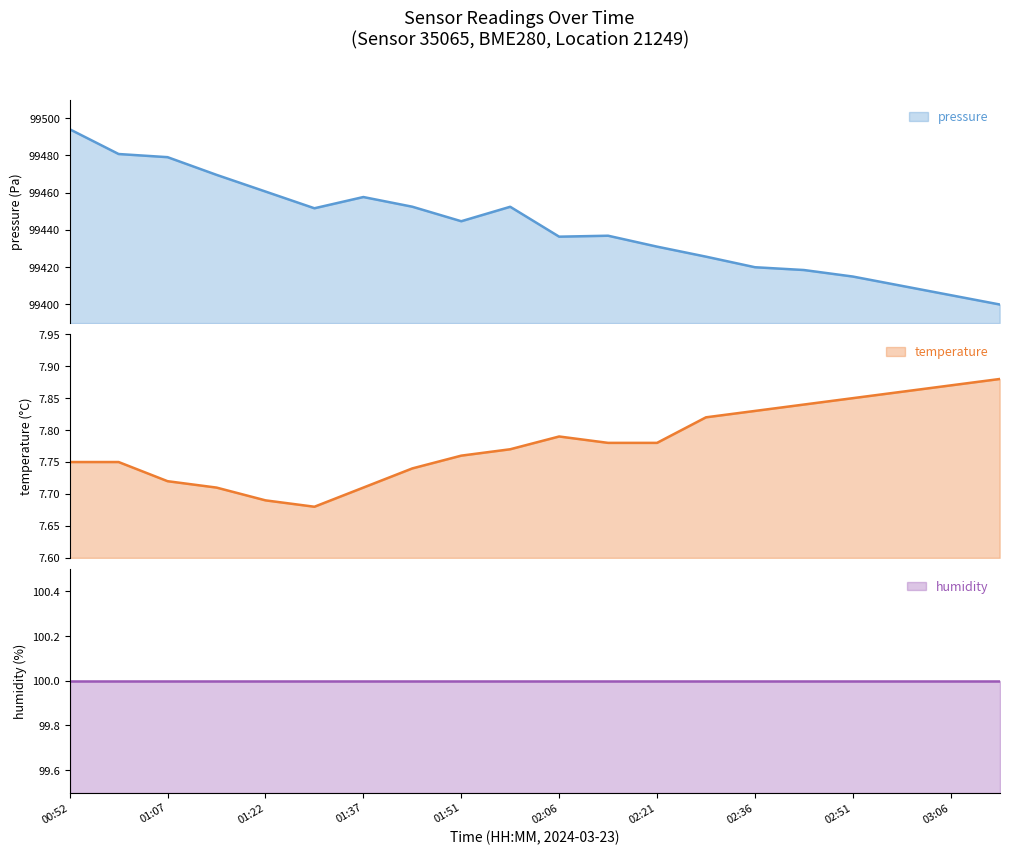

Is it true that pressure equals 137501.6 at 01:37?

False